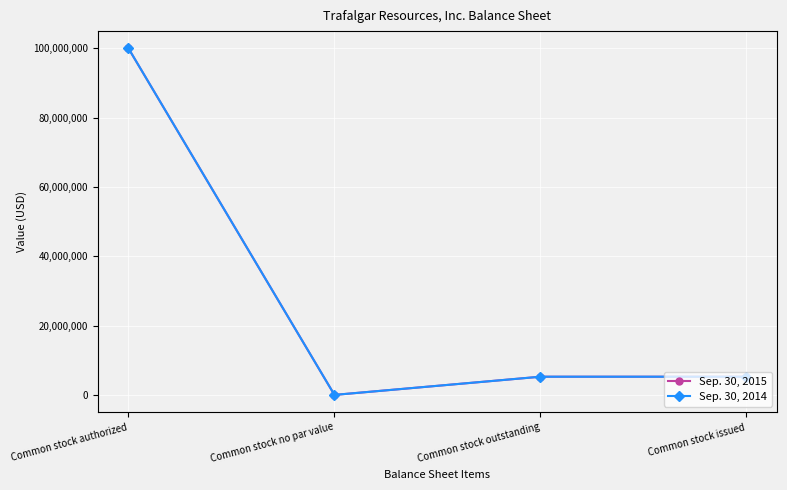

Reading left to right, extract all data points from this chart.

Sep. 30, 2015: 100000000	0	5251309	5251309
Sep. 30, 2014: 100000000	0	5251309	5251309